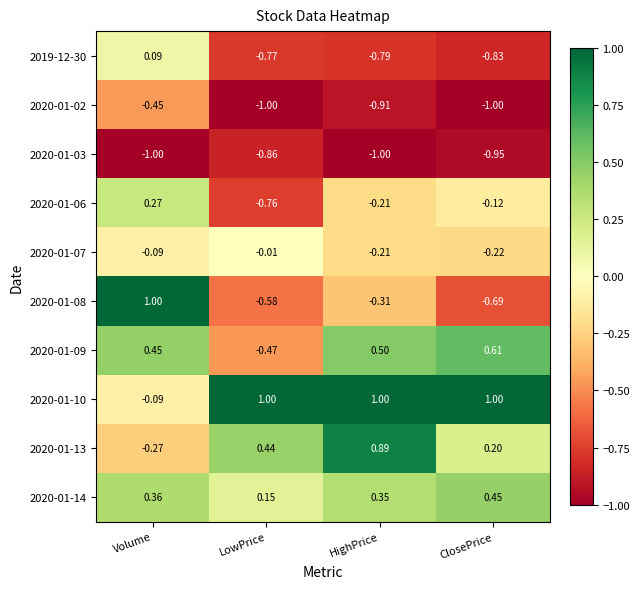

At which label does 2019-12-30 first exceed 0?

Volume